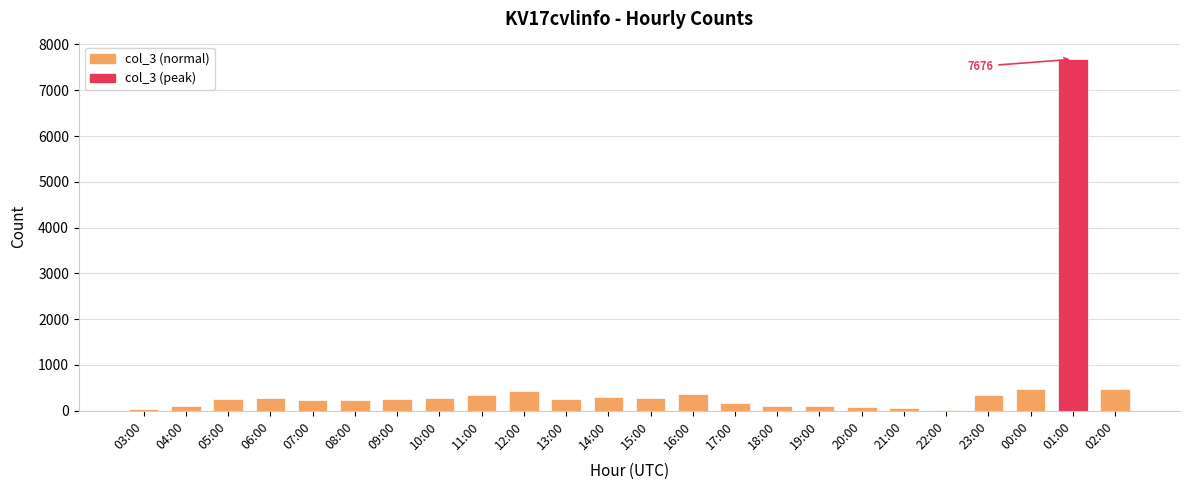

How many distinct data groups are displayed?

1